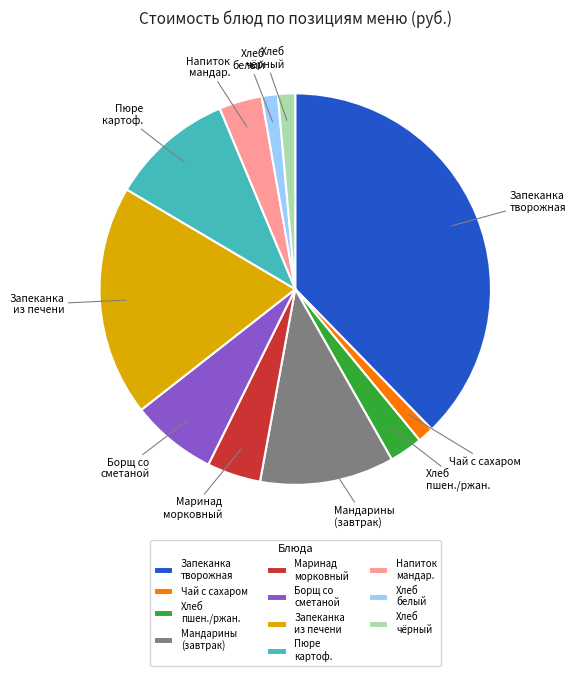

Which has a higher value, Хлеб белый or Запеканка творожная?

Запеканка творожная